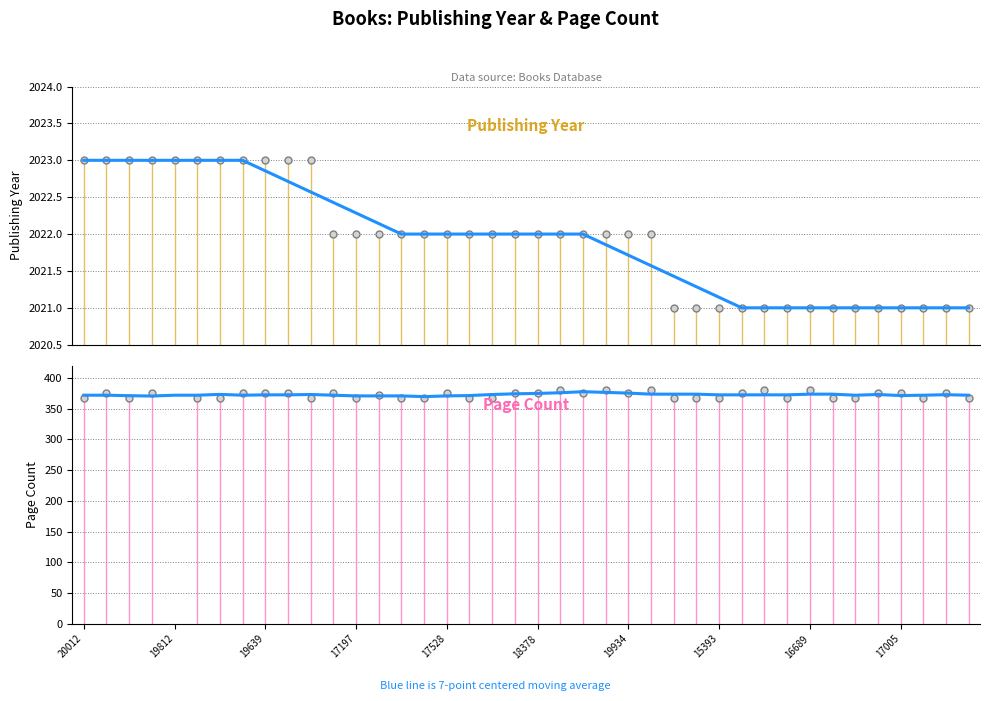

Which series has the largest total across all categories?

Publishing Year